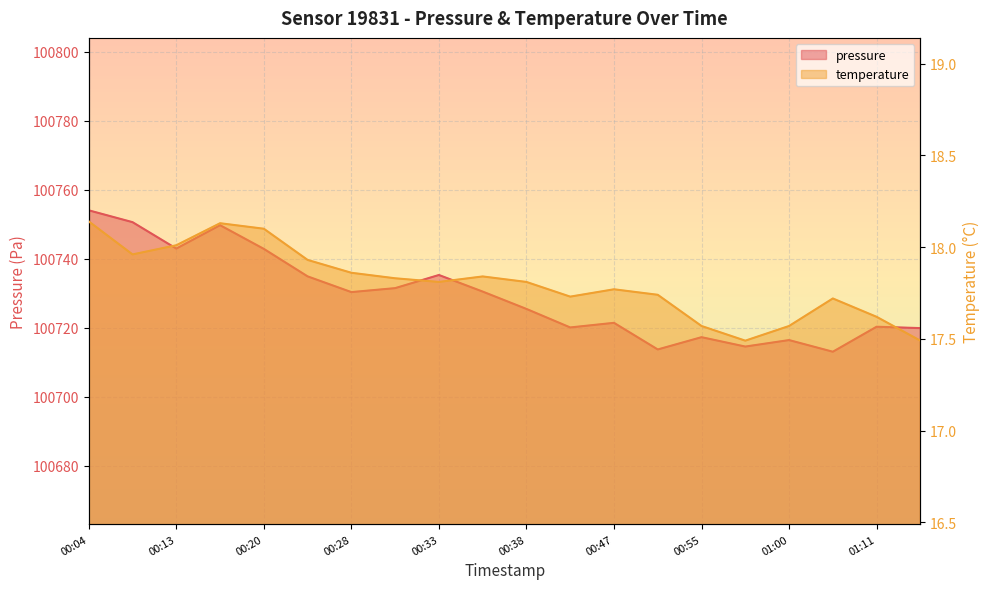

What are all the series names shown in the legend?

pressure, temperature